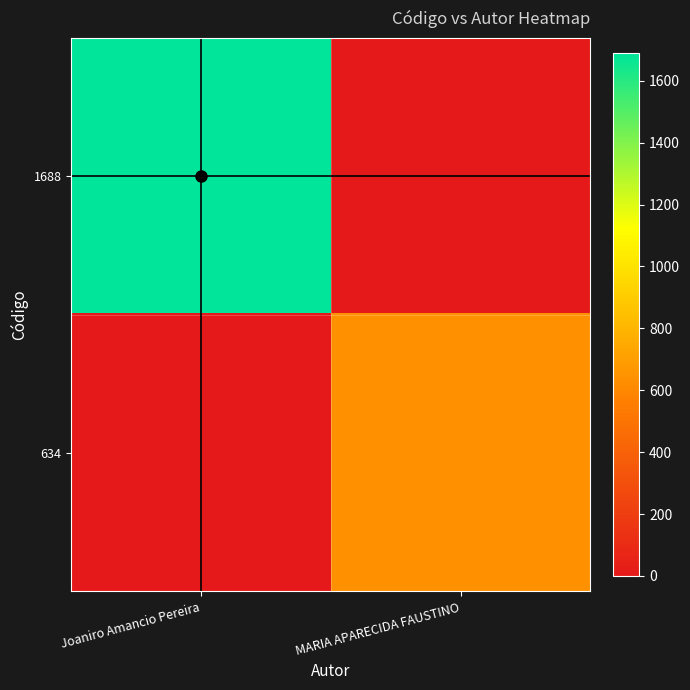

Rank the series by their maximum value, from lowest to highest.

634, 1688